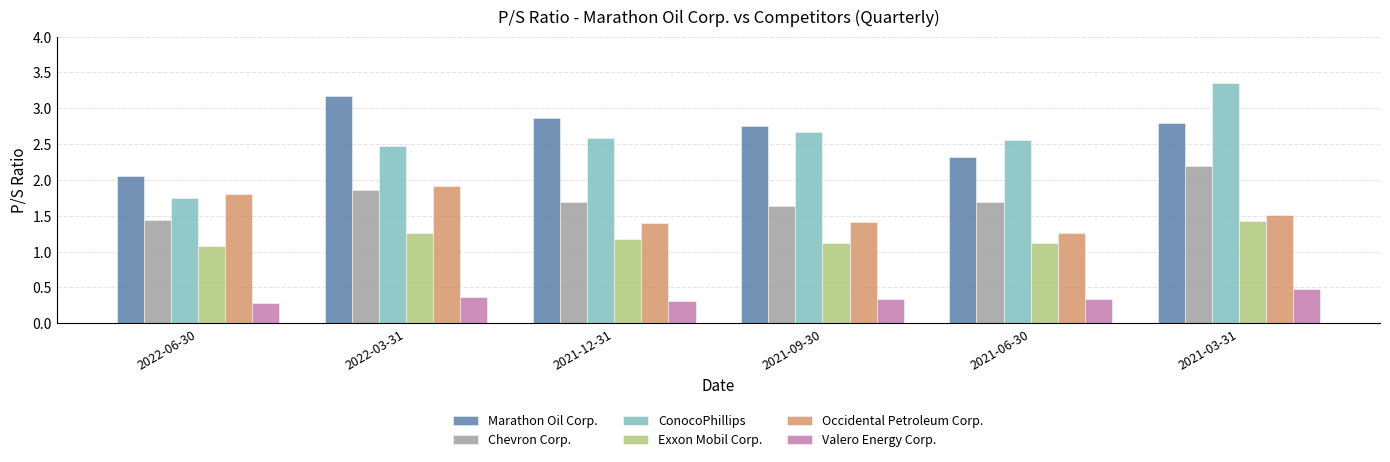

Which category has the highest value in the Valero Energy Corp. series?

2021-03-31